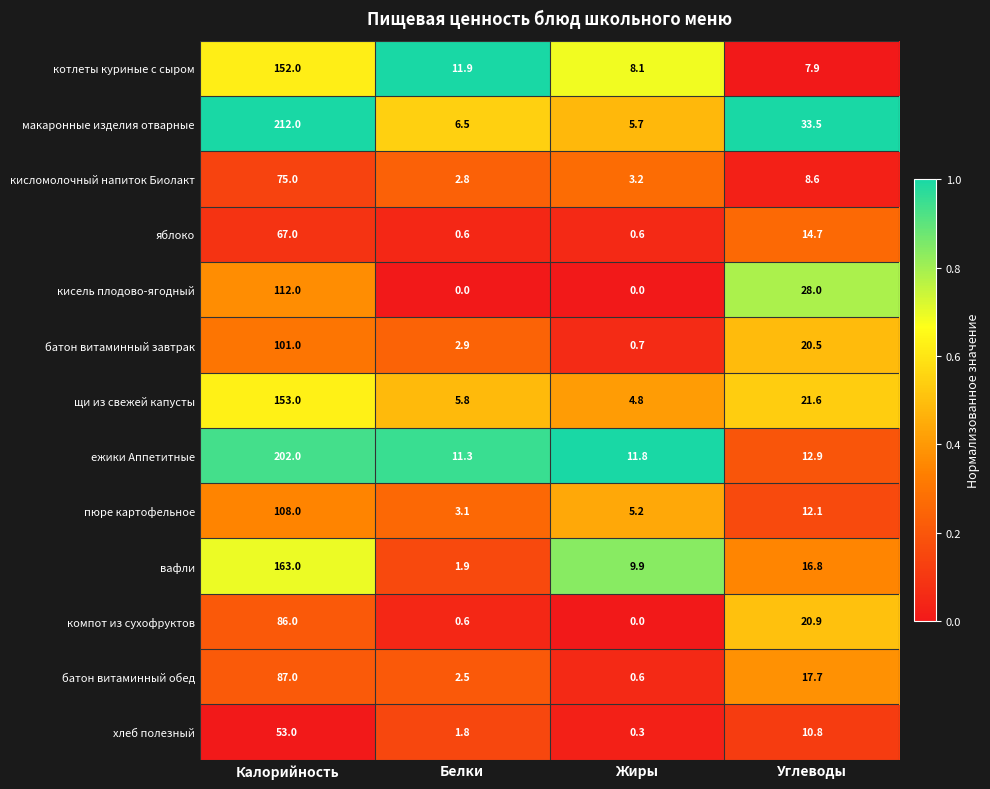

How many series are shown in this chart?

13